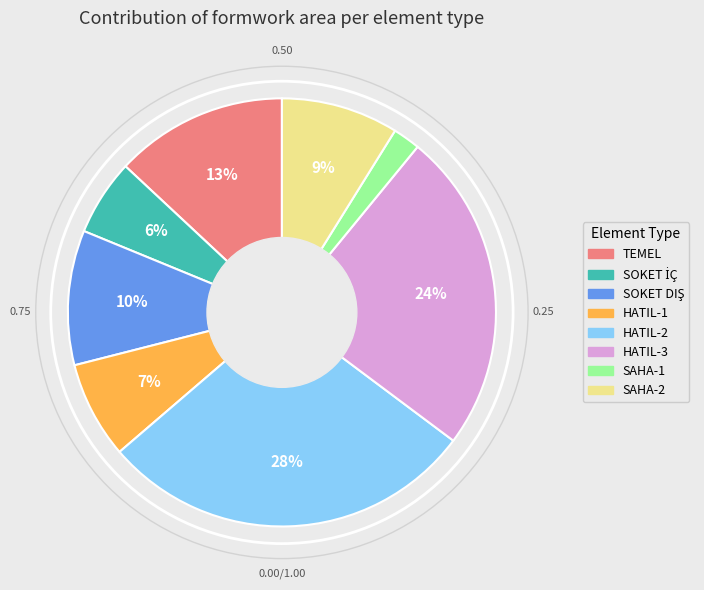

Is HATIL-2 the majority of the pie?

No